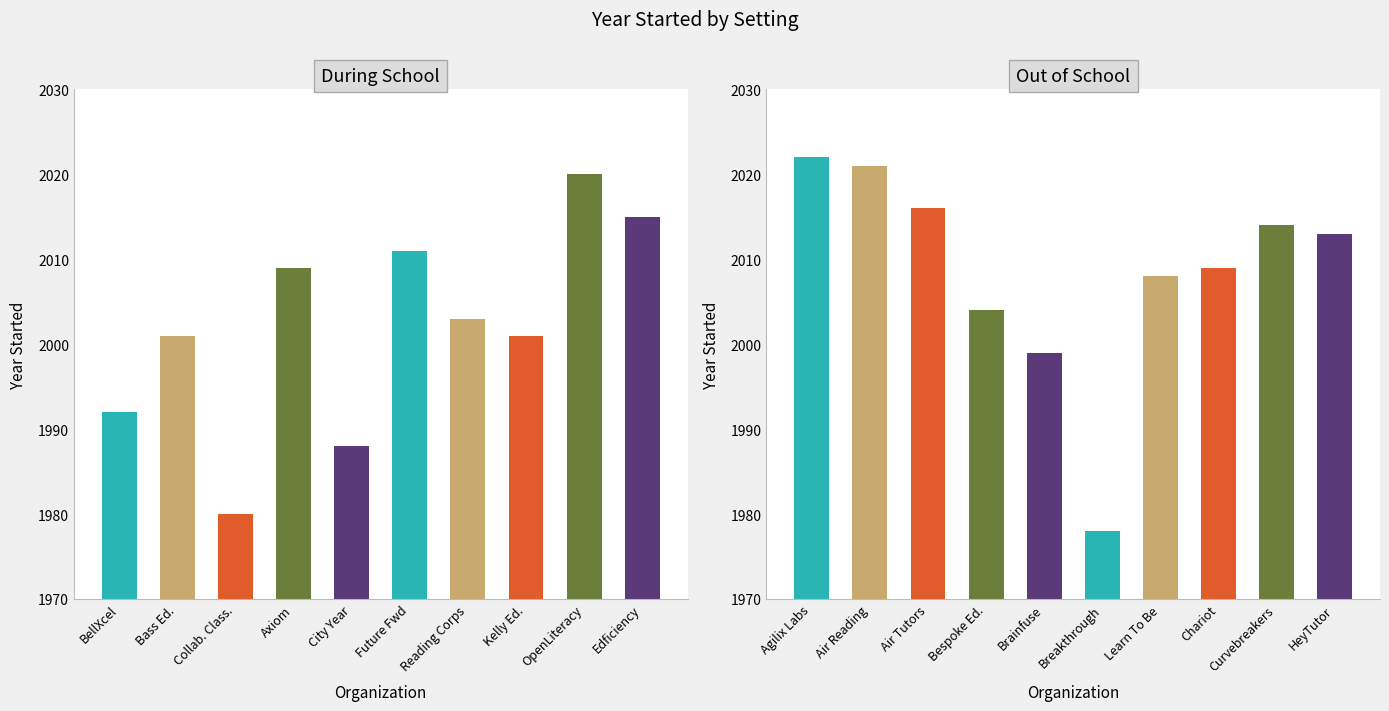

Are the bars horizontal?

No